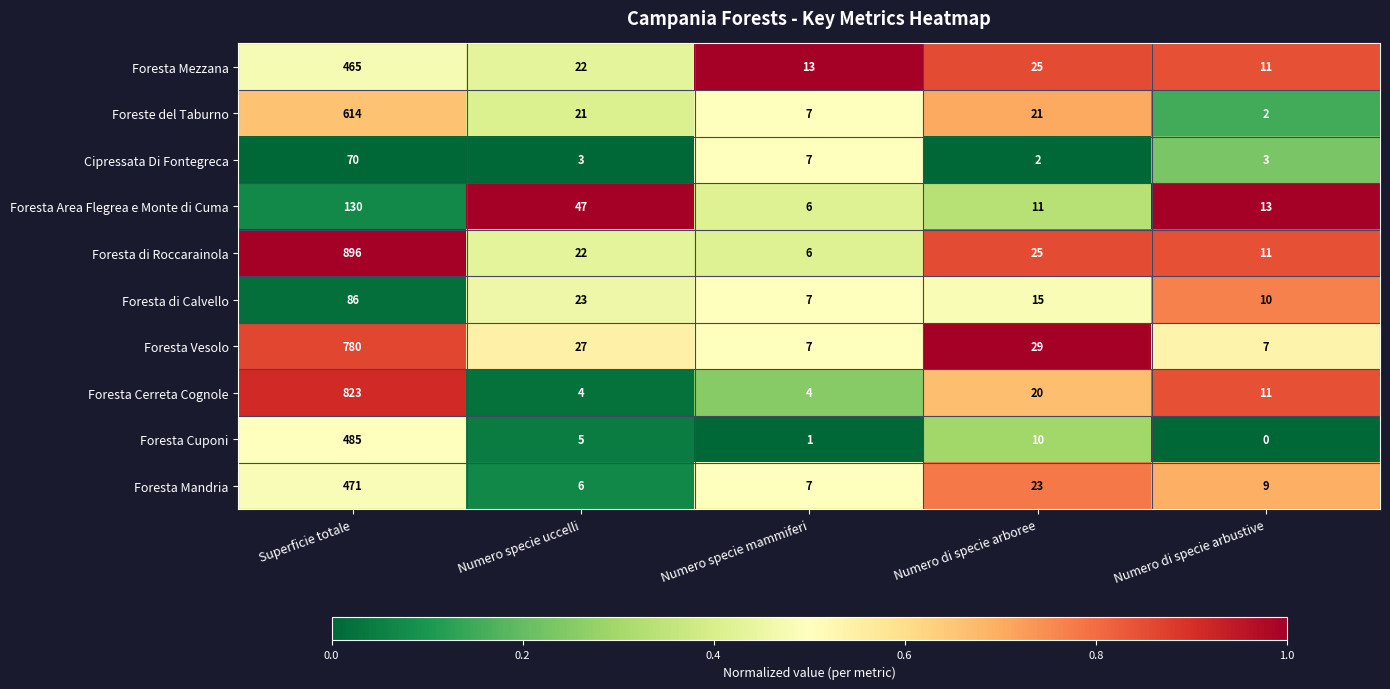

Rank the series by their maximum value, from highest to lowest.

Foresta di Roccarainola, Foresta Cerreta Cognole, Foresta Vesolo, Foreste del Taburno, Foresta Cuponi, Foresta Mandria, Foresta Mezzana, Foresta Area Flegrea e Monte di Cuma, Foresta di Calvello, Cipressata Di Fontegreca